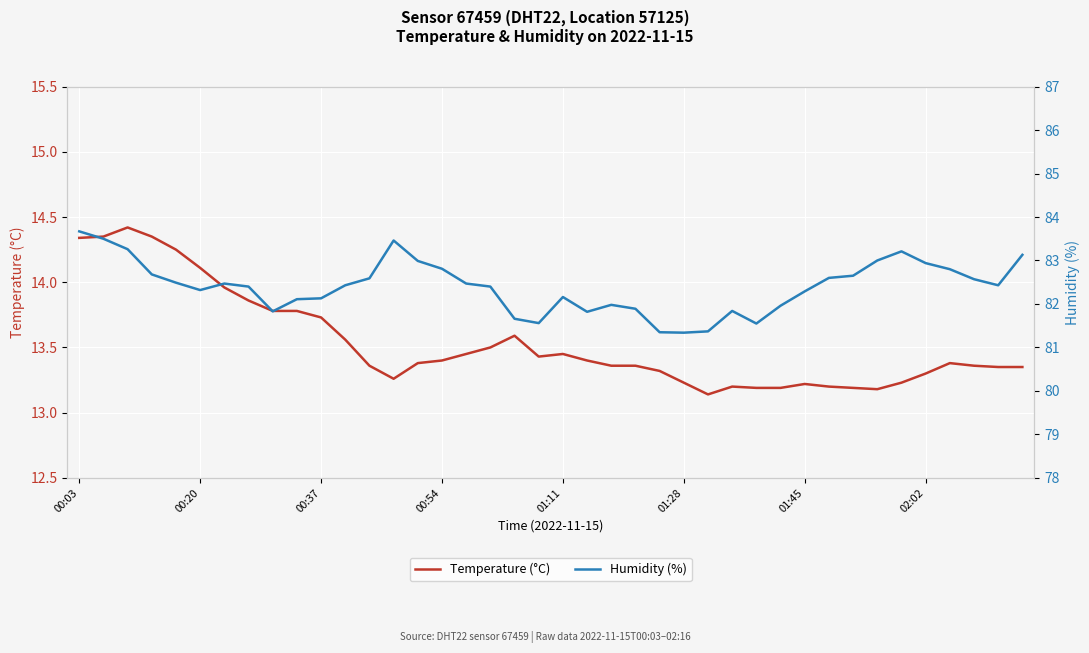

List the series in order of their overall mean, lowest first.

Temperature (°C), Humidity (%)